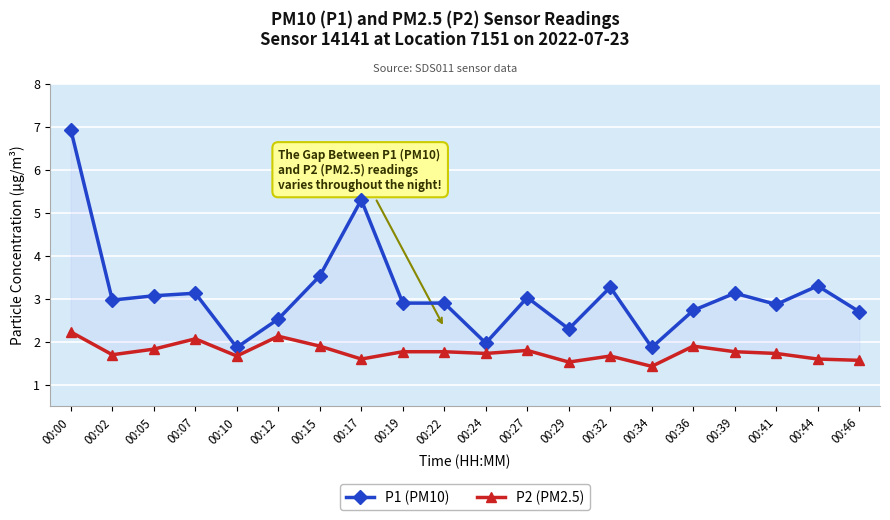

At which category is the sum across all series the highest?

00:00